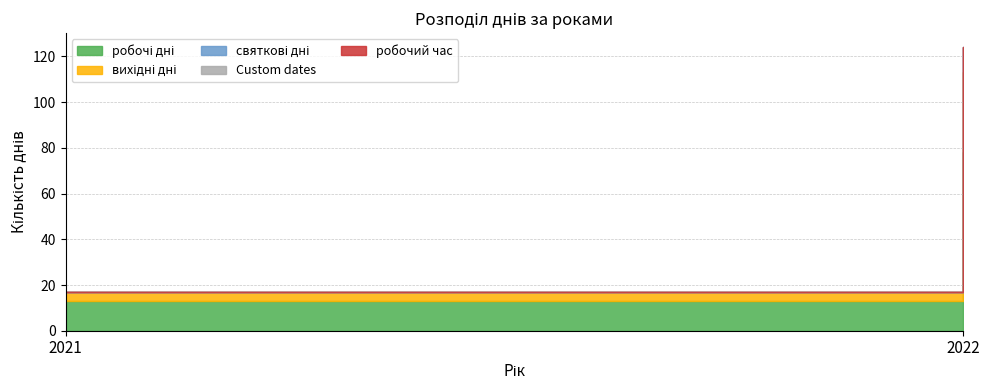

What is the value of the вихідні дні point at the 1st from the left?

4